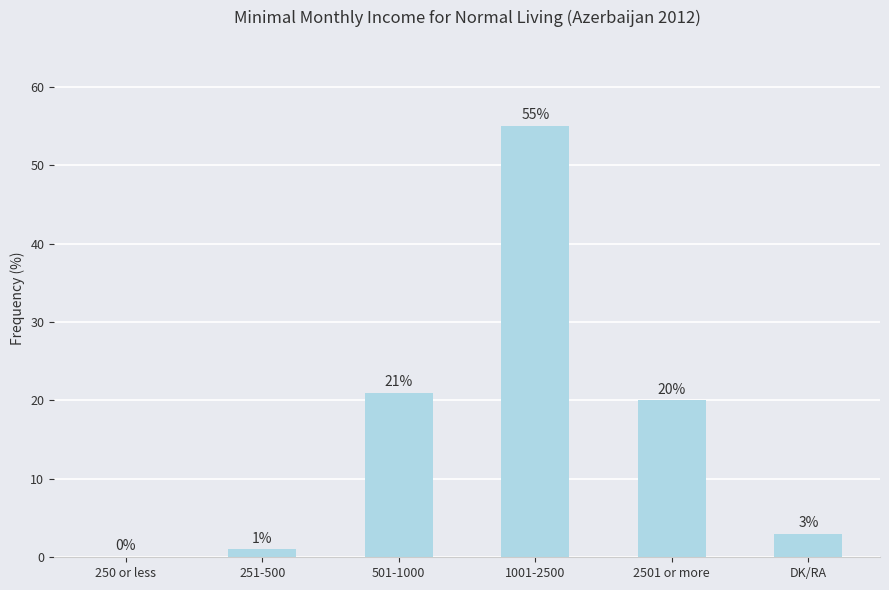

Which label corresponds to the largest value in the chart?

1001-2500